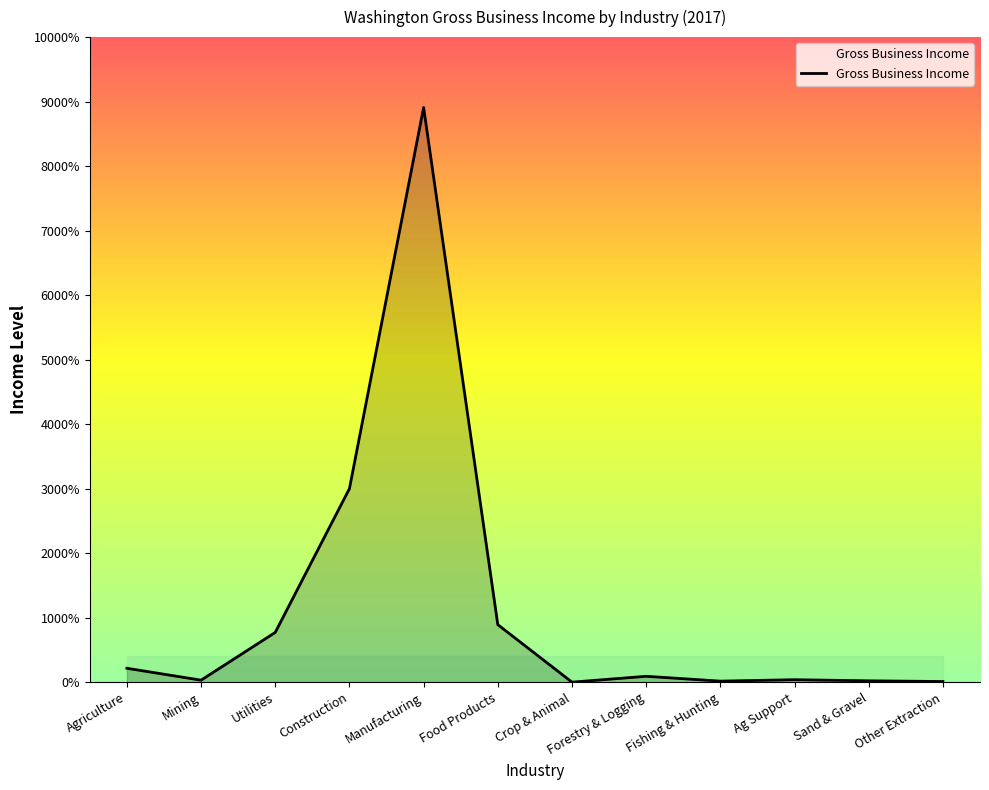

Is this an area chart (filled region under the line)?

Yes